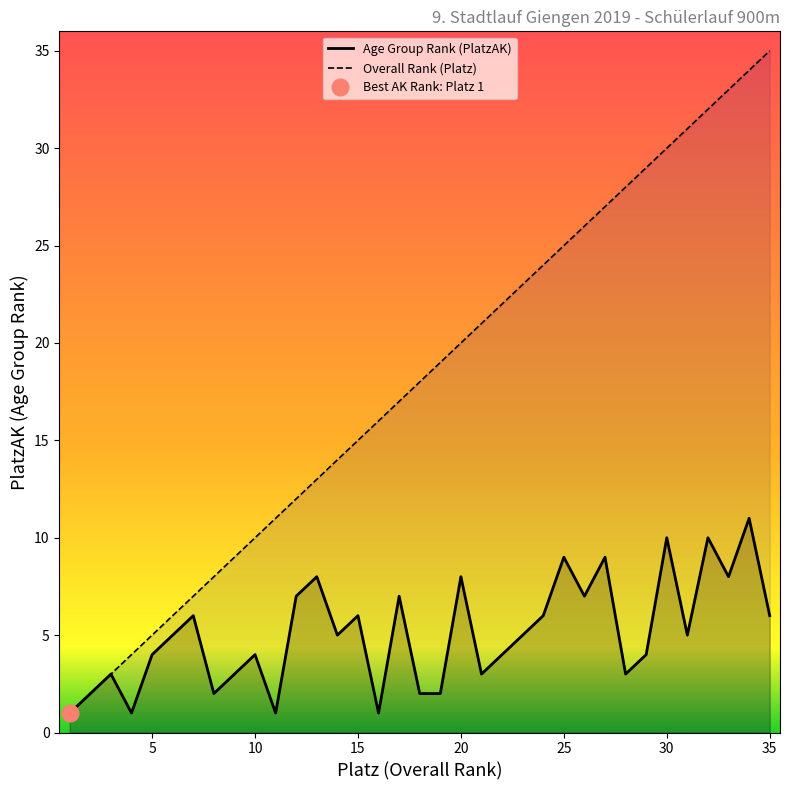

Count the number of data series in this chart.

2